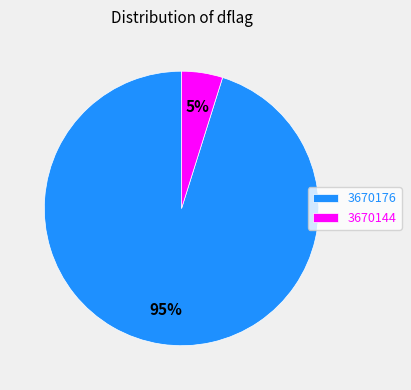

Which slice is the smallest?

3670144